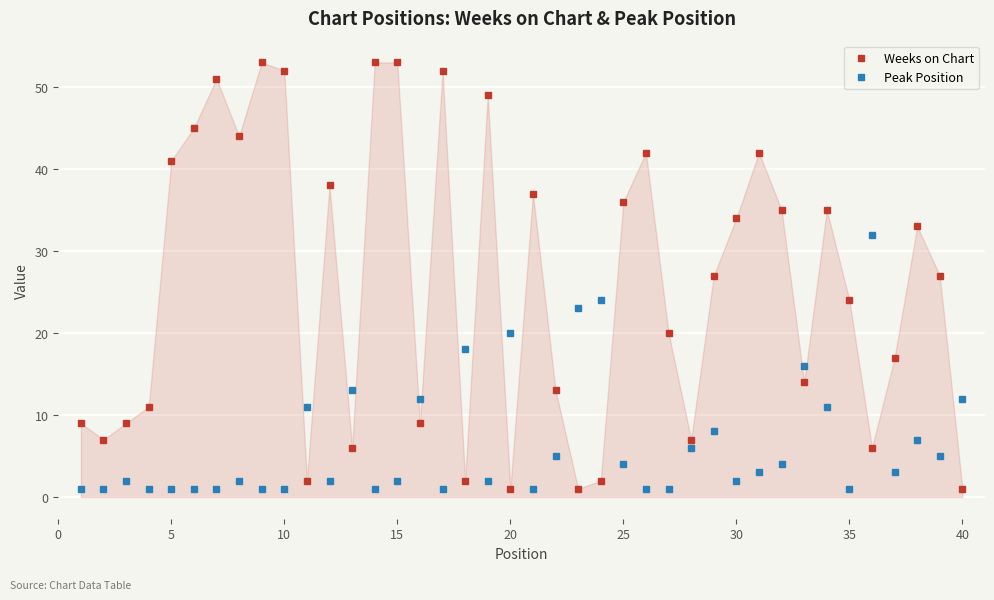

True or false: Peak Position and Weeks on Chart intersect in this chart.

True